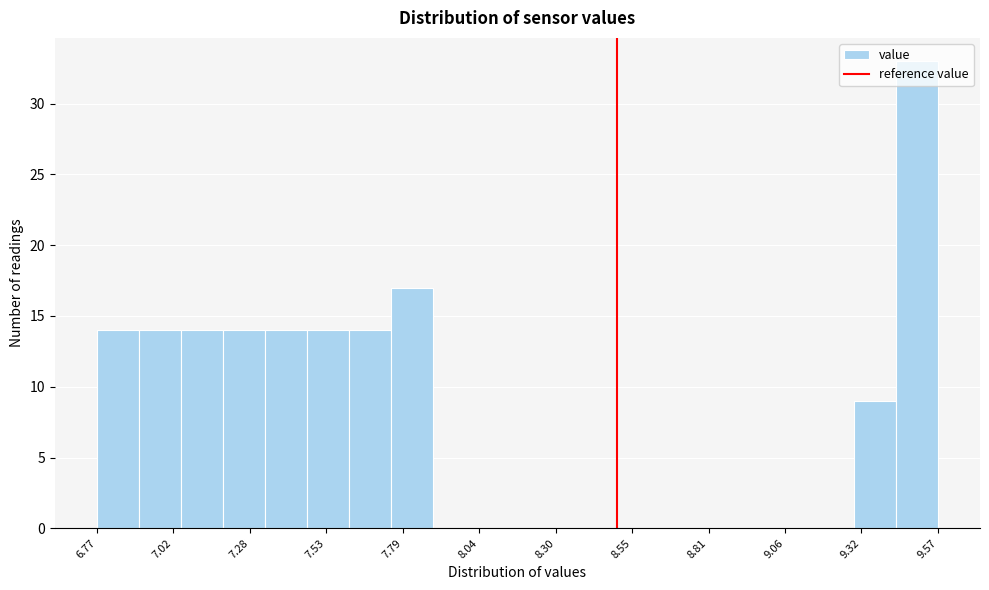

Around what value on the x-axis is the tallest bar? Give the approximate position of its centre, as read against the axis.

9.50